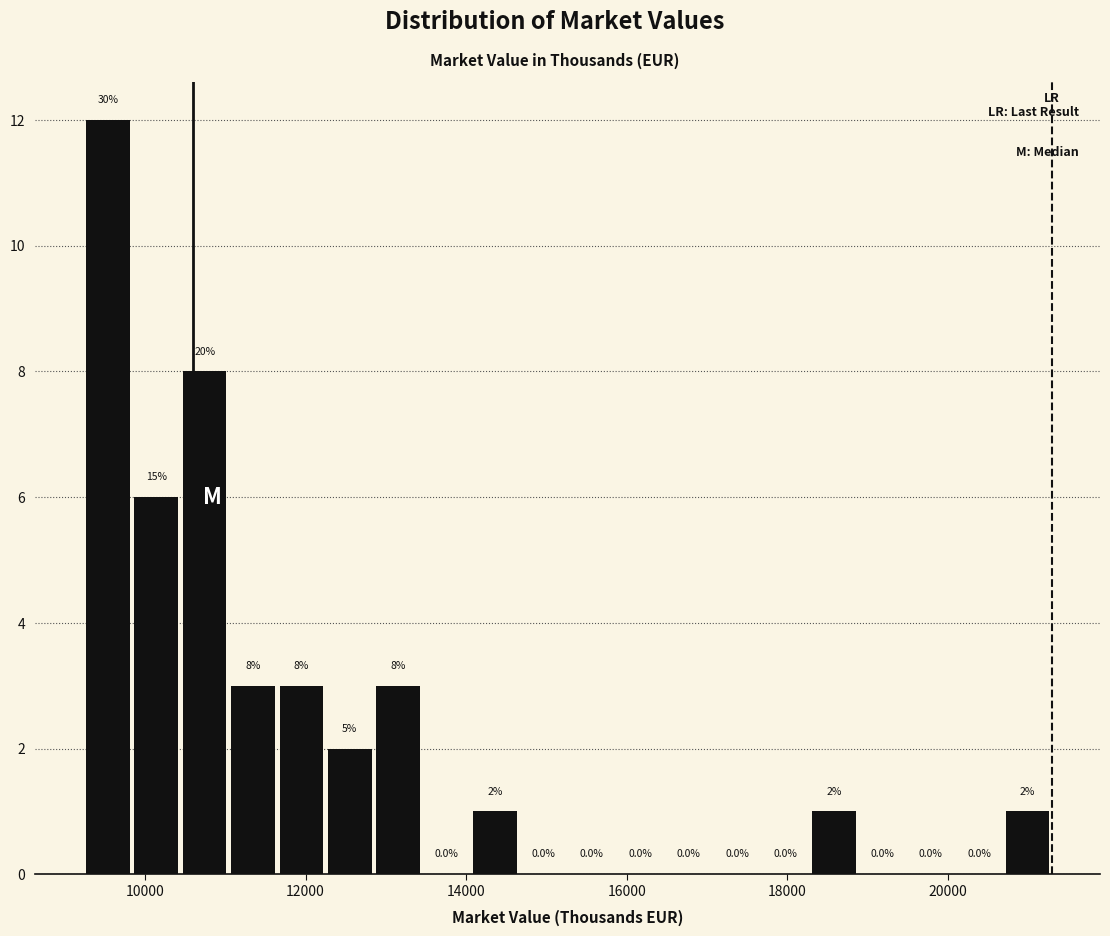

Read against the x-axis, roughly where is the centre of the tallest bar?

9600